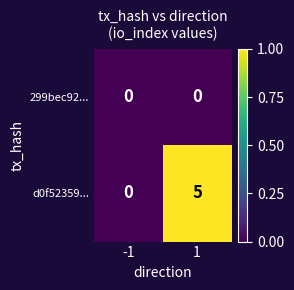

How many series are shown in this chart?

2